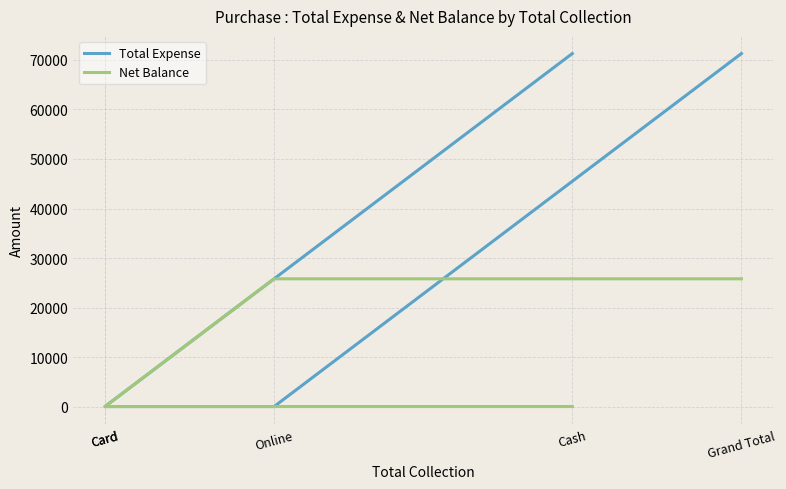

What is the difference between the second highest and second lowest values in the Net Balance series?

25800